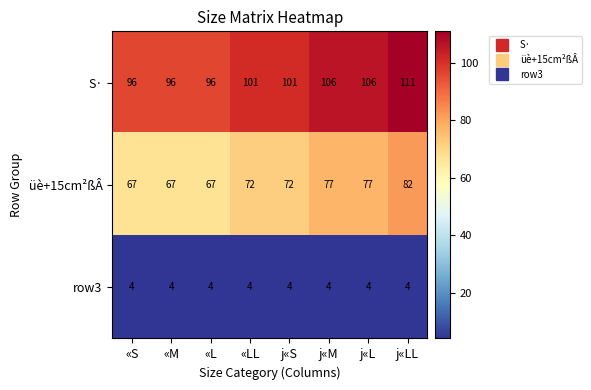

What is the greatest value displayed?

111